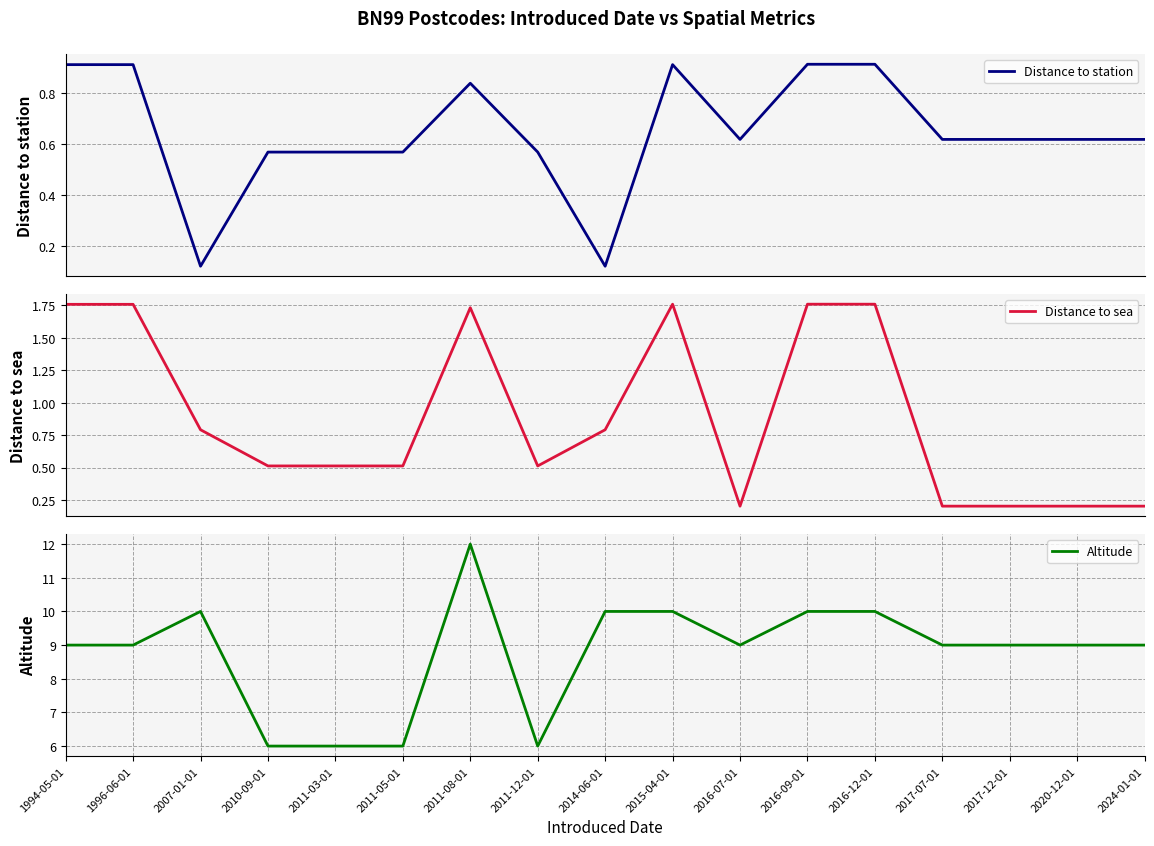

What are all the series names shown in the legend?

Distance to station, Distance to sea, Altitude